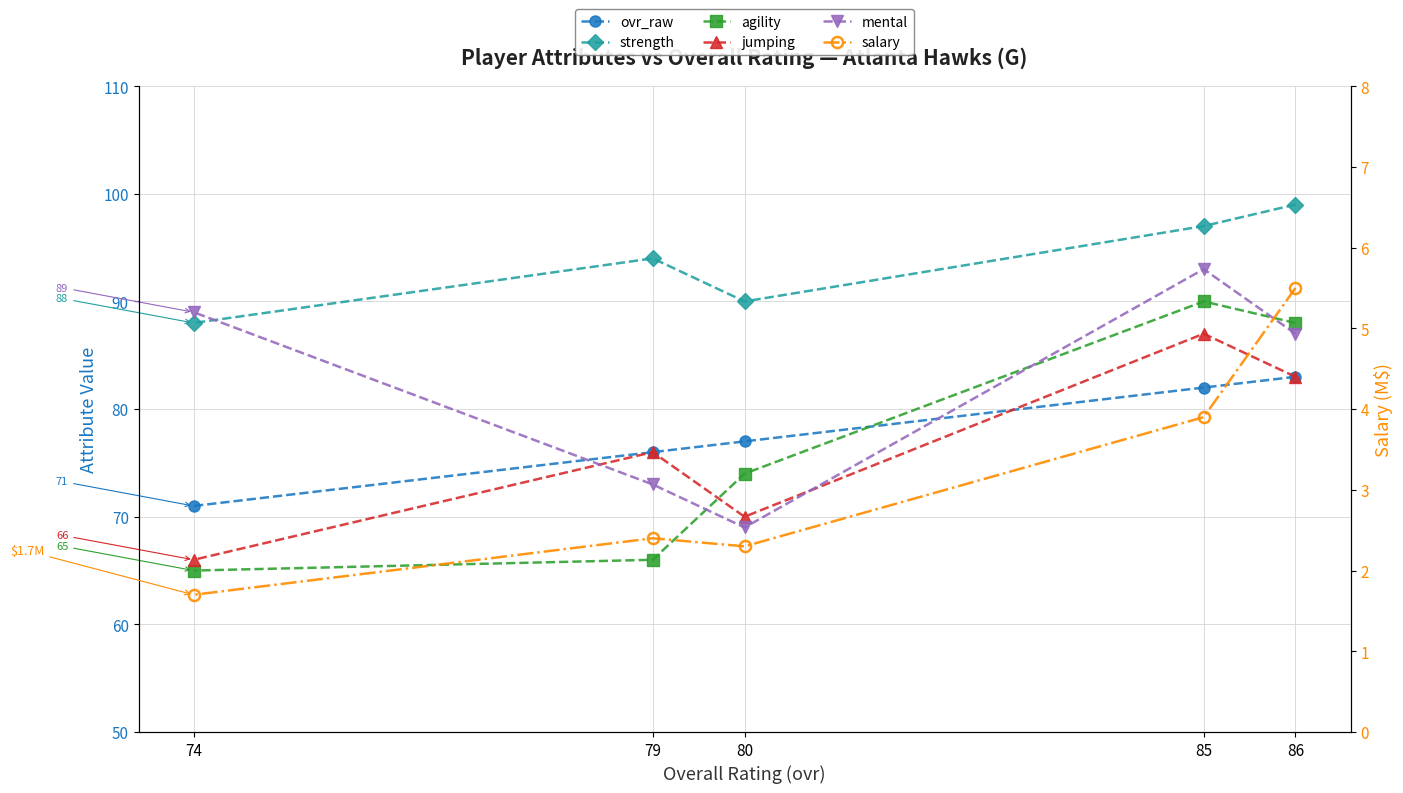

What is the maximum value for salary?

5.5